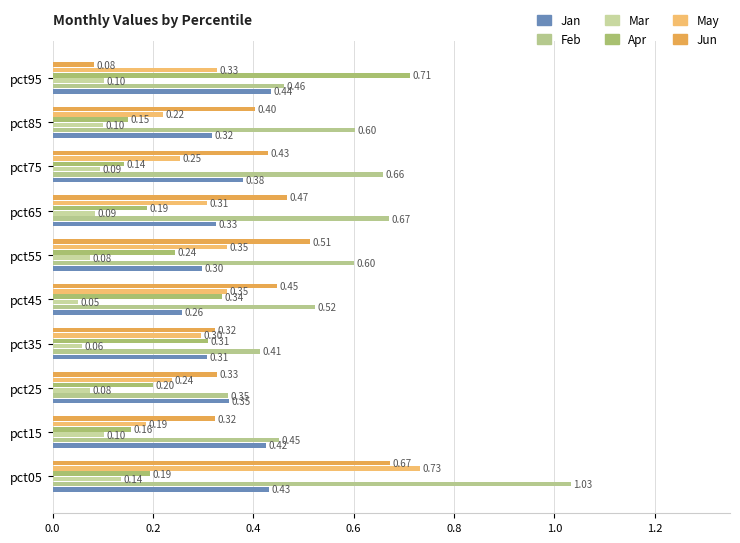

How many categories are shown in the chart?

10